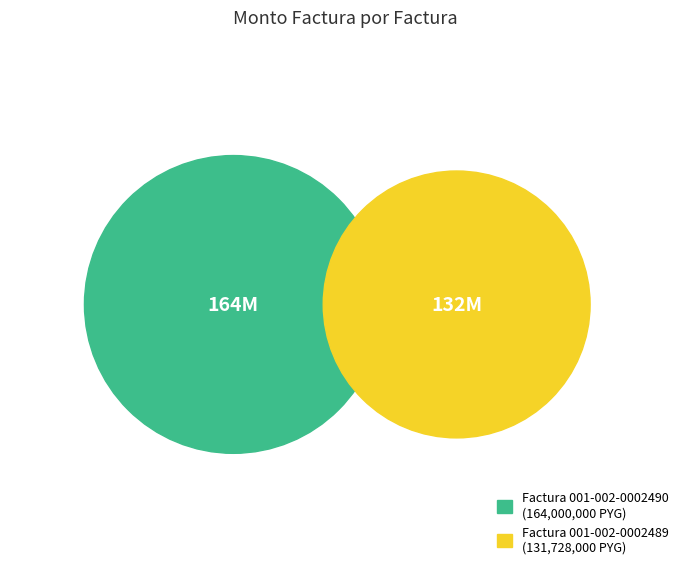

The 001-002-0002490 slice represents 55% of the pie. True or false?

True